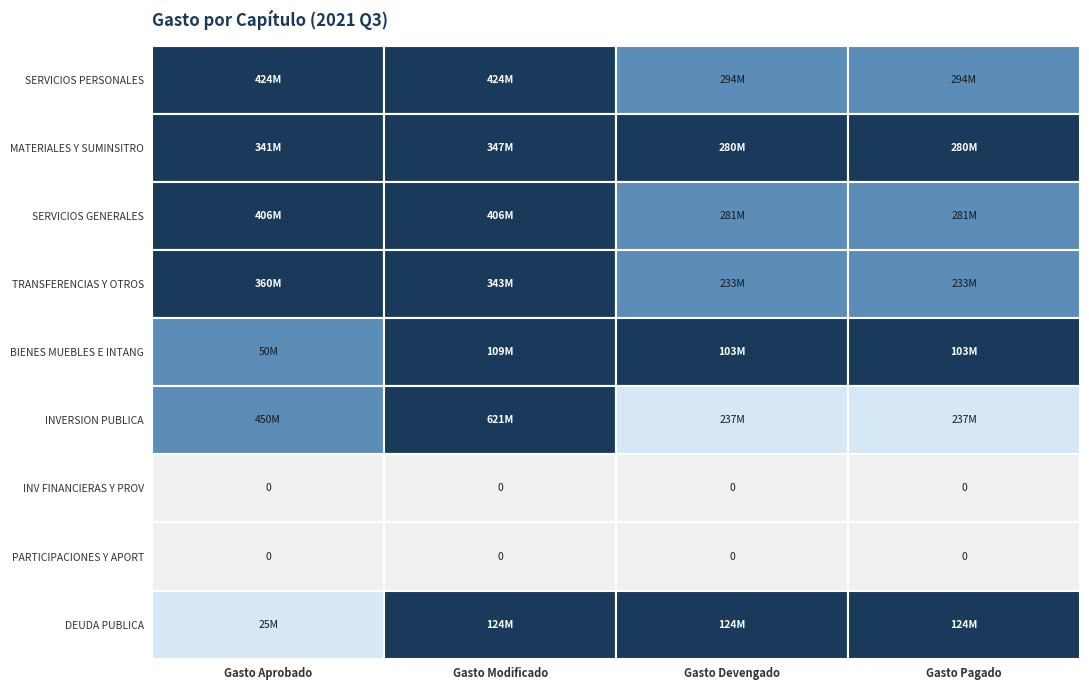

What is the difference between the maximum and minimum values in the INVERSION PUBLICA series?

384025184